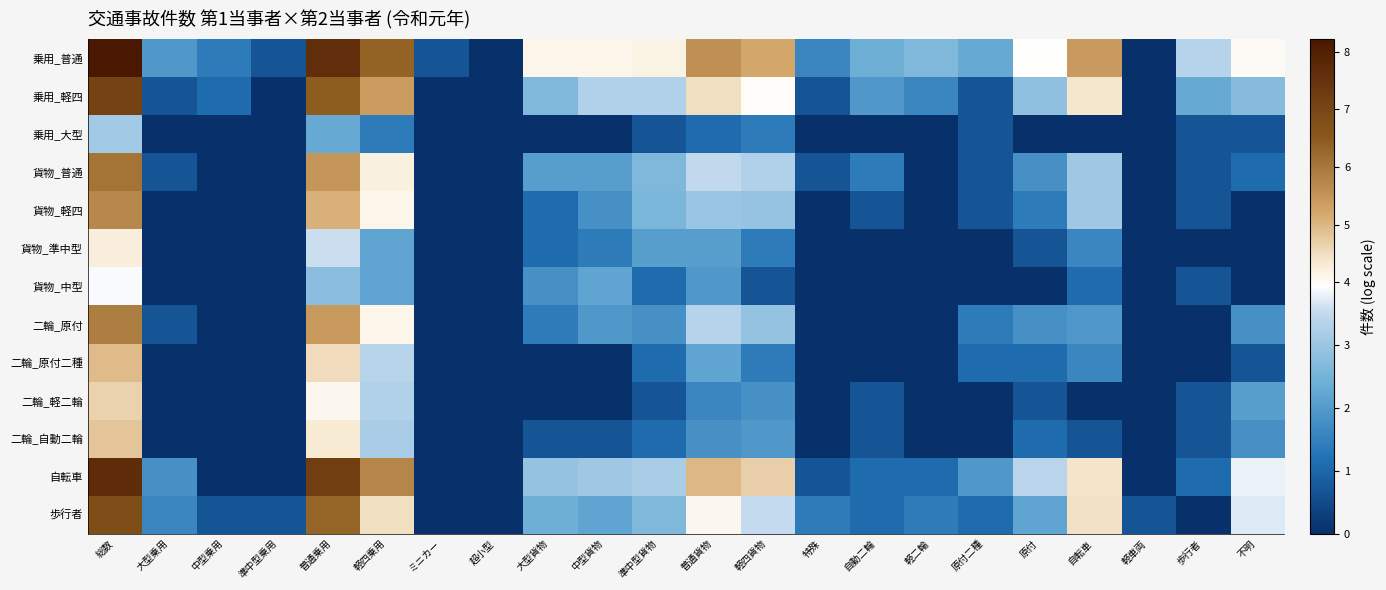

Which category has the highest value across all series?

総数